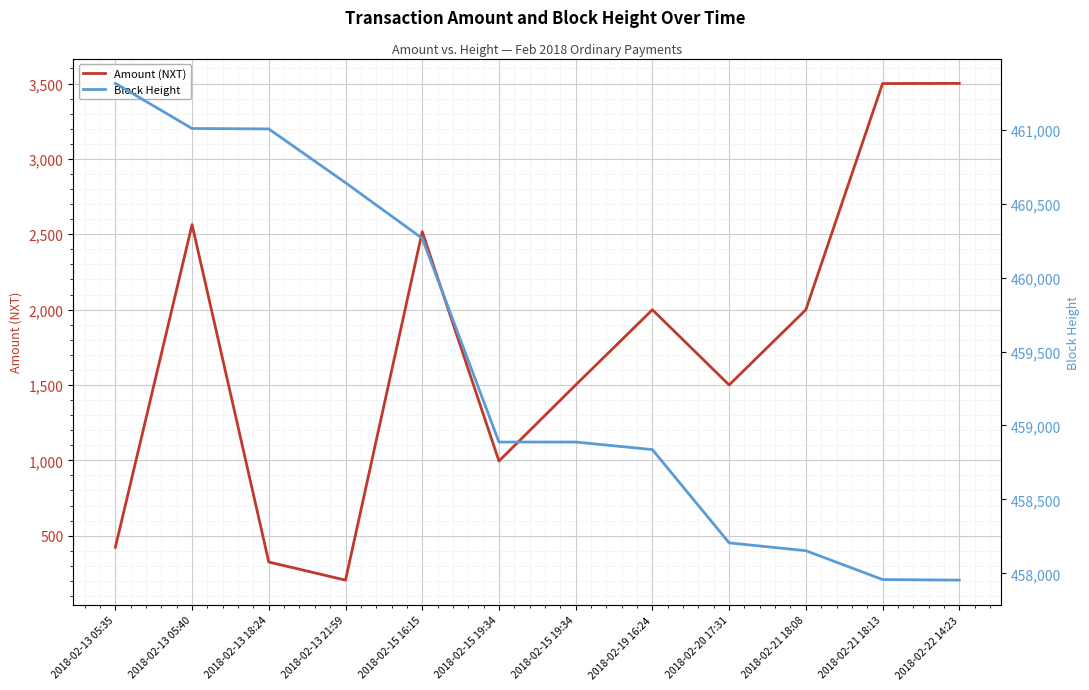

True or false: Block Height has more than 2 points higher than both neighbors.

False